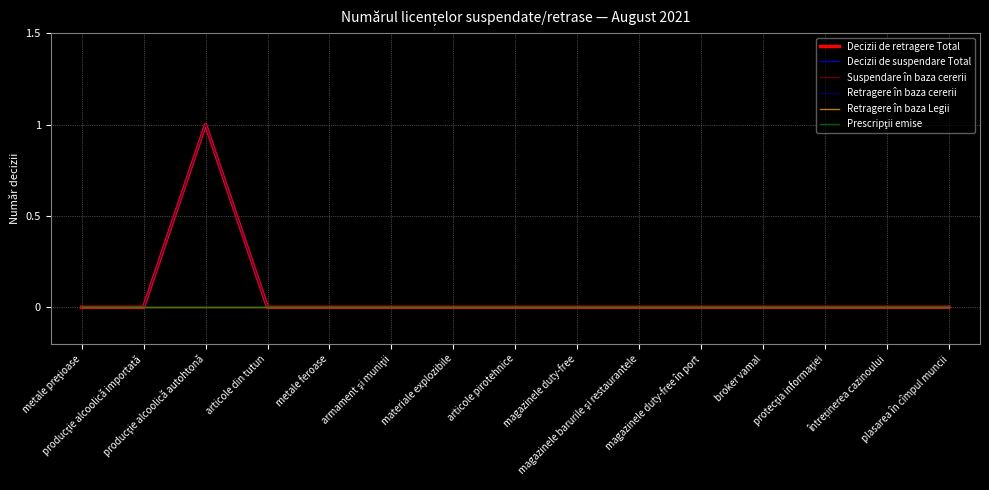

Is this an area chart (filled region under the line)?

No